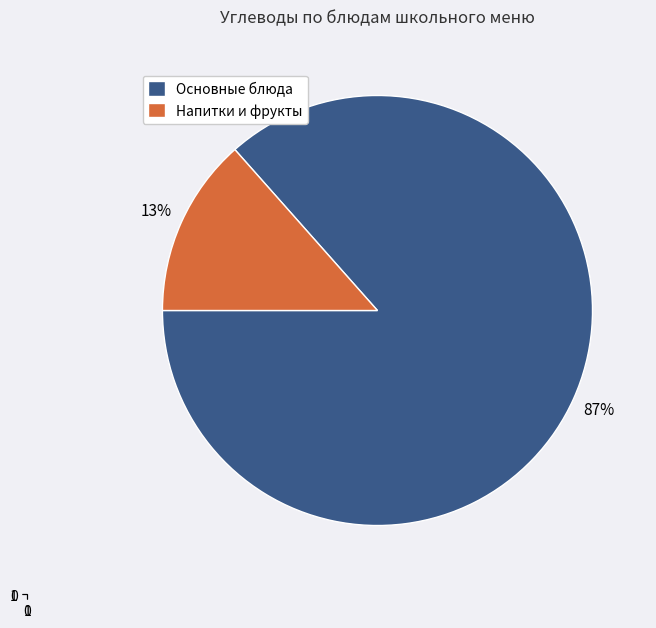

The Напитки и фрукты slice represents 25% of the pie. True or false?

False